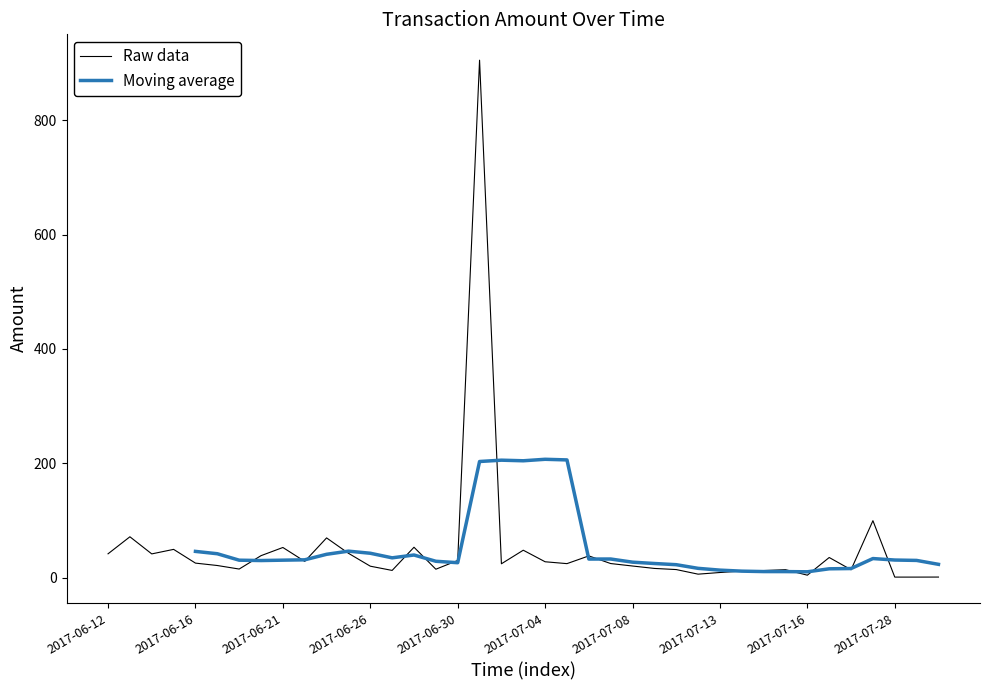

The value of Raw data at 25 is 16.3. True or false?

True